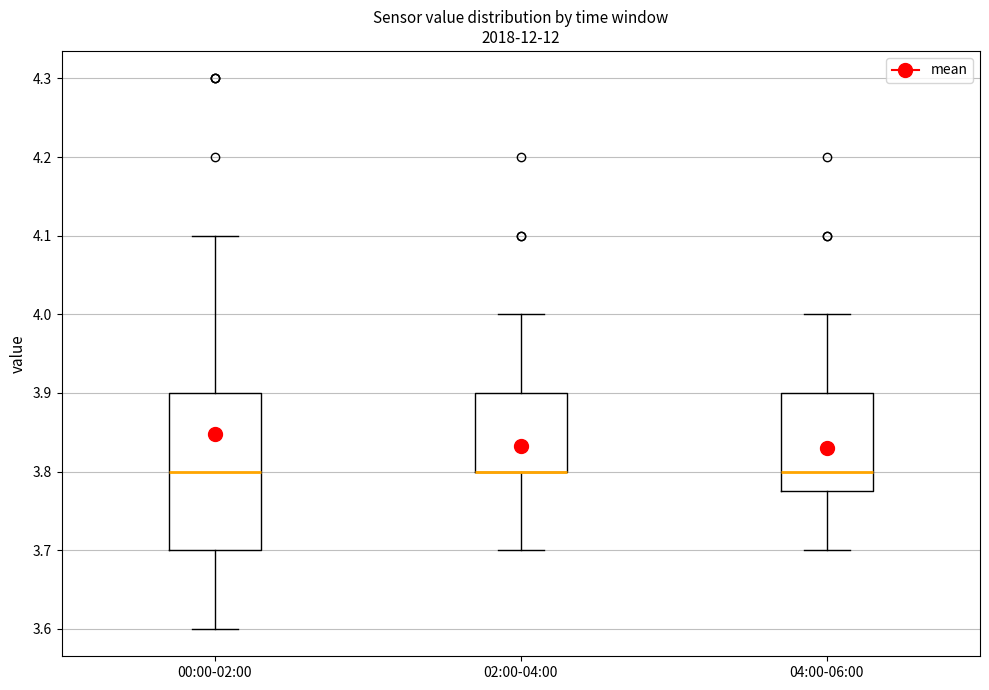

Comparing the boxes themselves (not the whiskers), which one is the tallest?

00:00-02:00